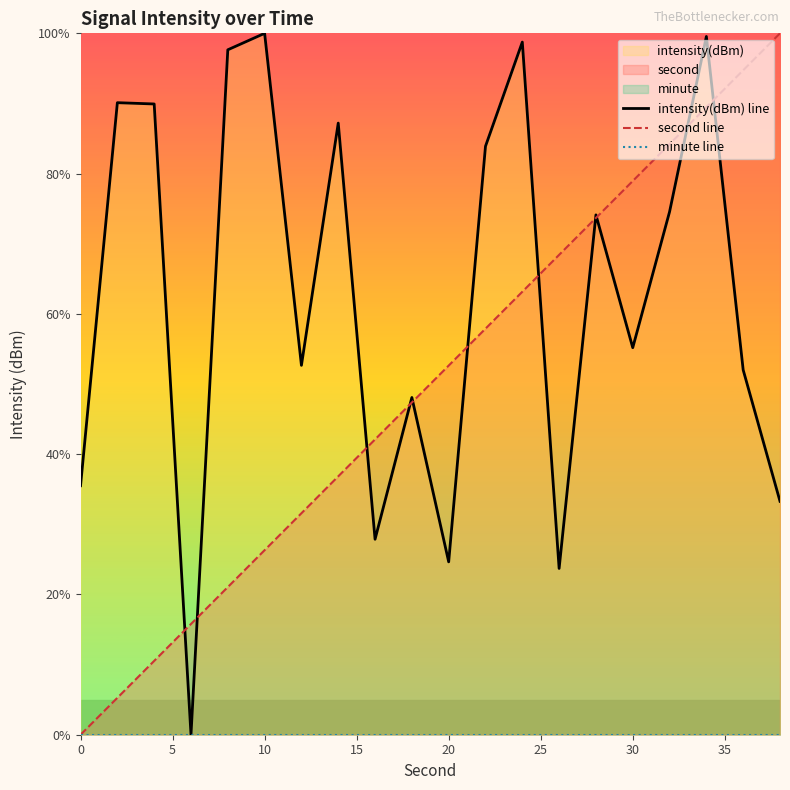

What is the sum of all intensity(dBm) line values?

1248.7